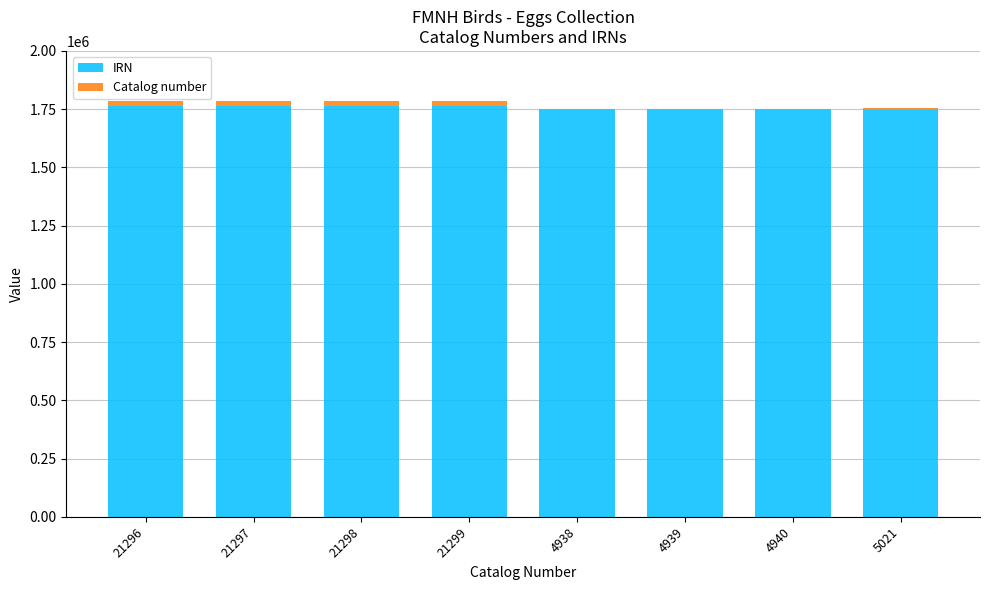

Does the chart contain stacked bars?

Yes